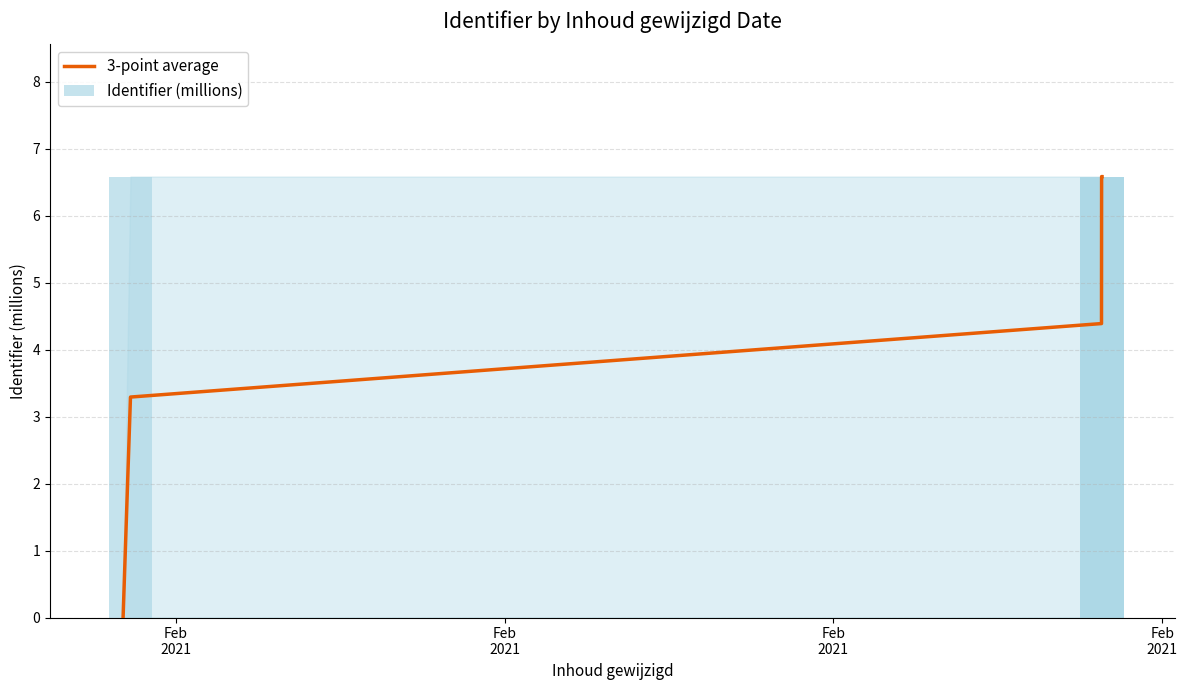

What is the label of the 10th bar from the right?

Feb
2021